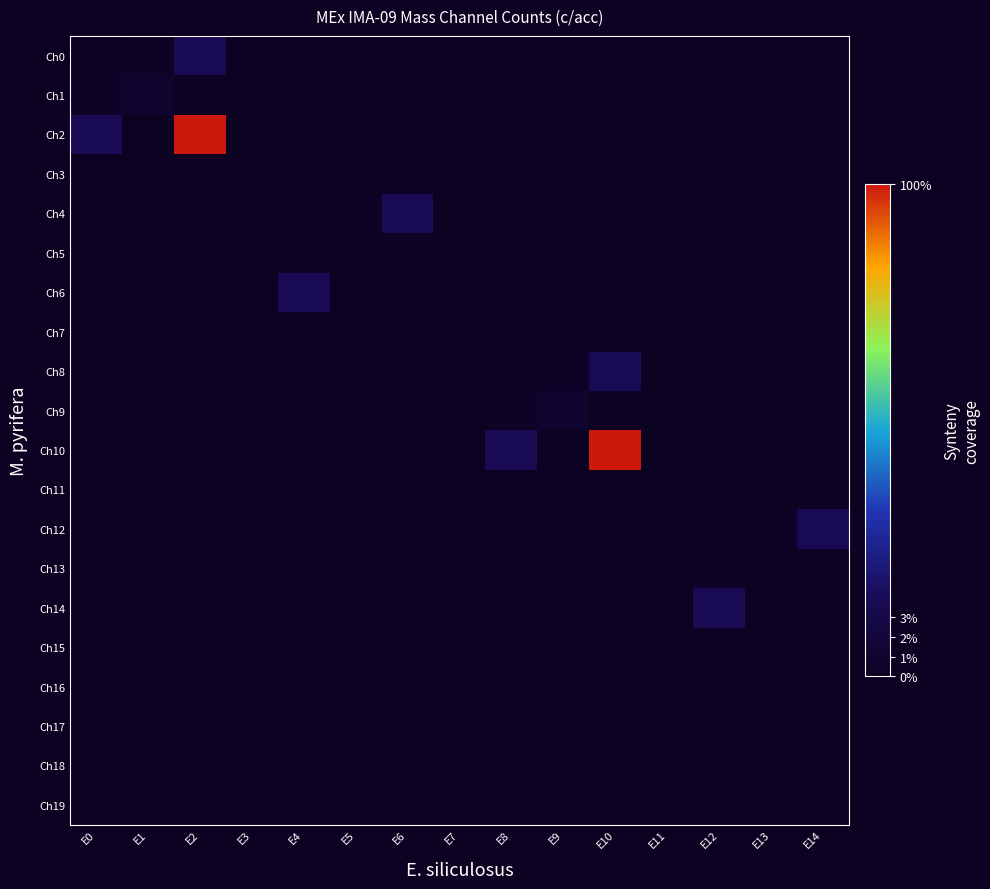

What is the difference between the highest and lowest values at E10?

1.0